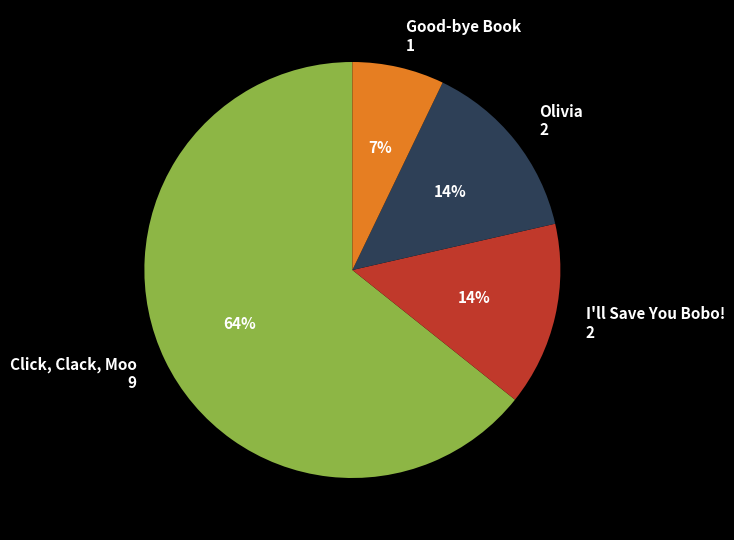

Does any single category account for the majority?

Yes